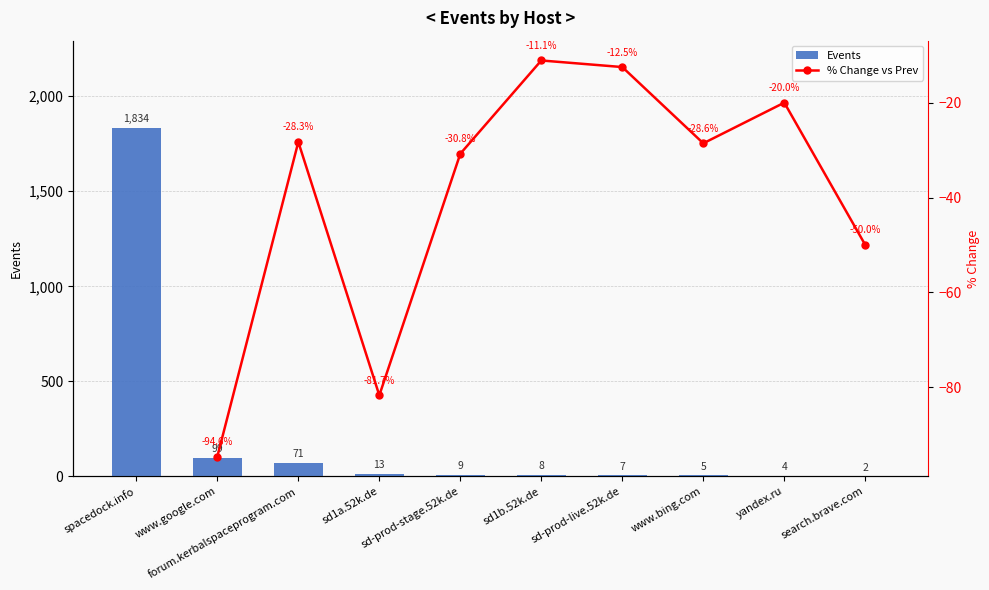

What is the change in value from sd1a.52k.de to yandex.ru?

-9